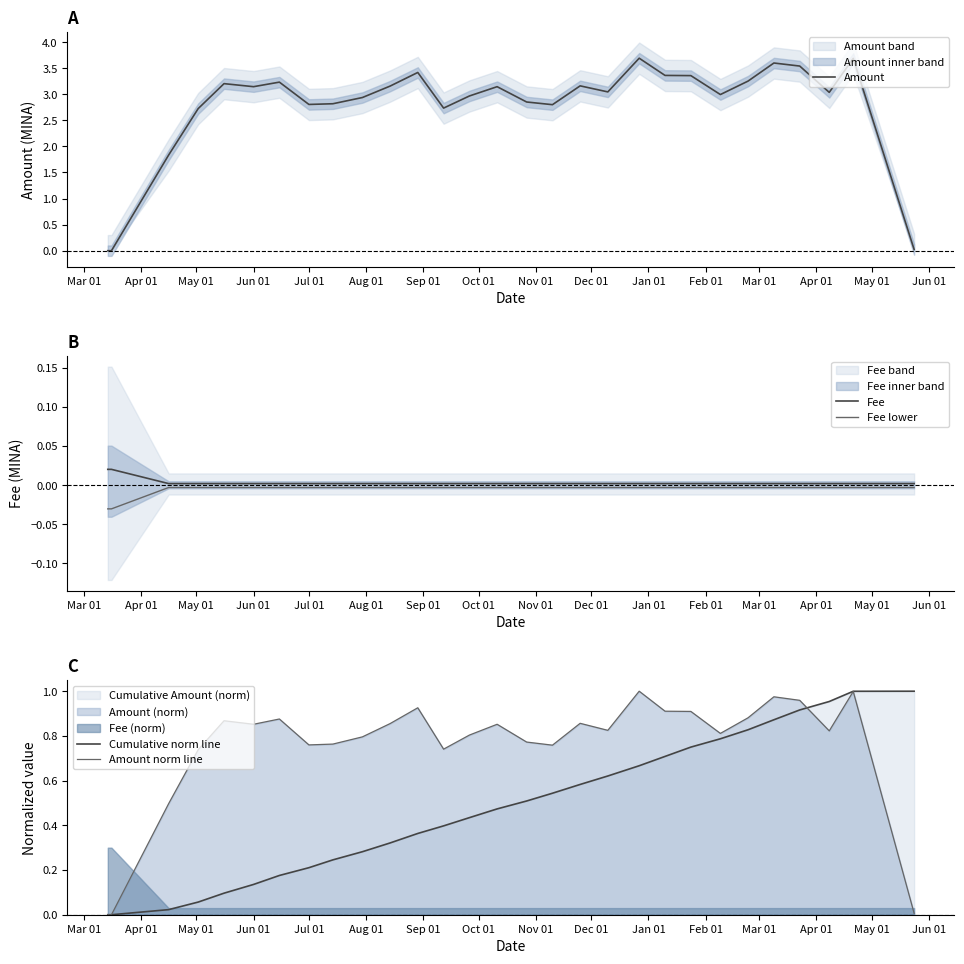

Which series has the largest total across all categories?

Amount